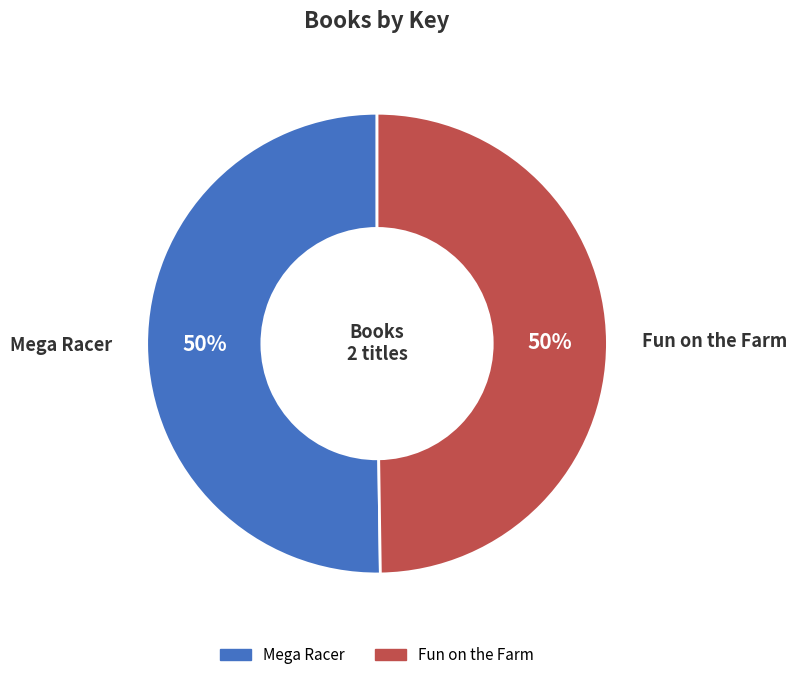

Approximately how many times larger is the value at Fun on the Farm compared to Mega Racer?

1.0